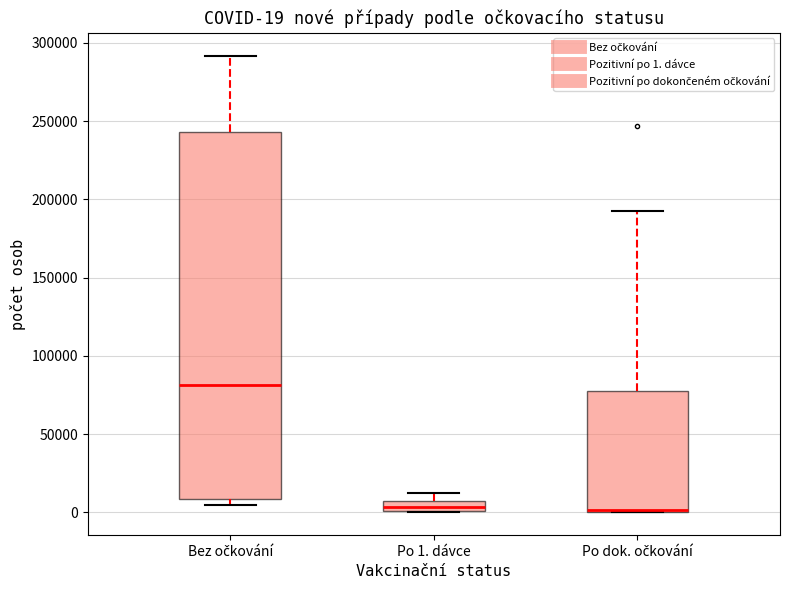

Comparing the boxes themselves (not the whiskers), which one is the tallest?

Bez očkování